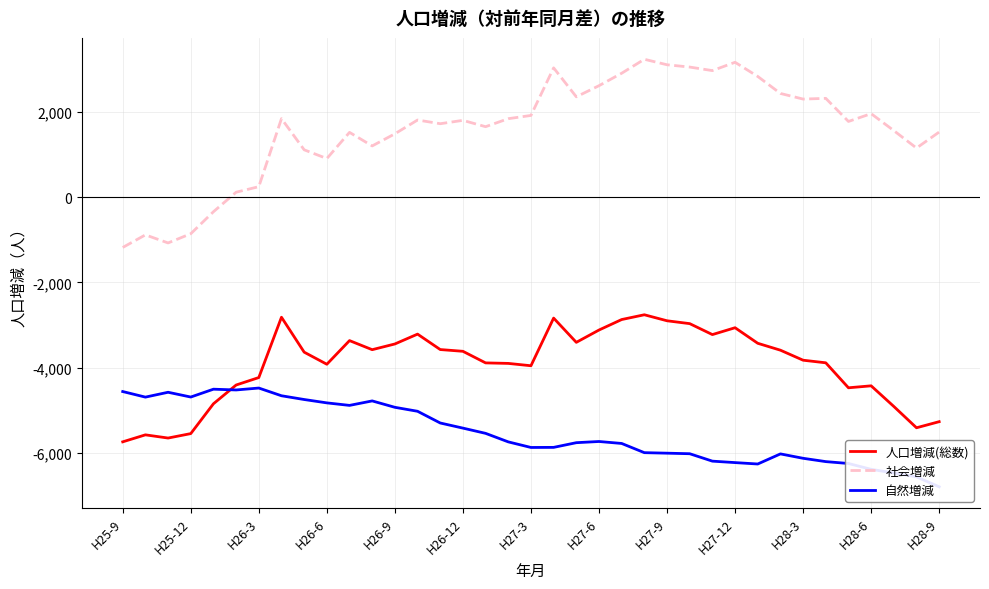

What is the maximum value for 社会増減?

3235